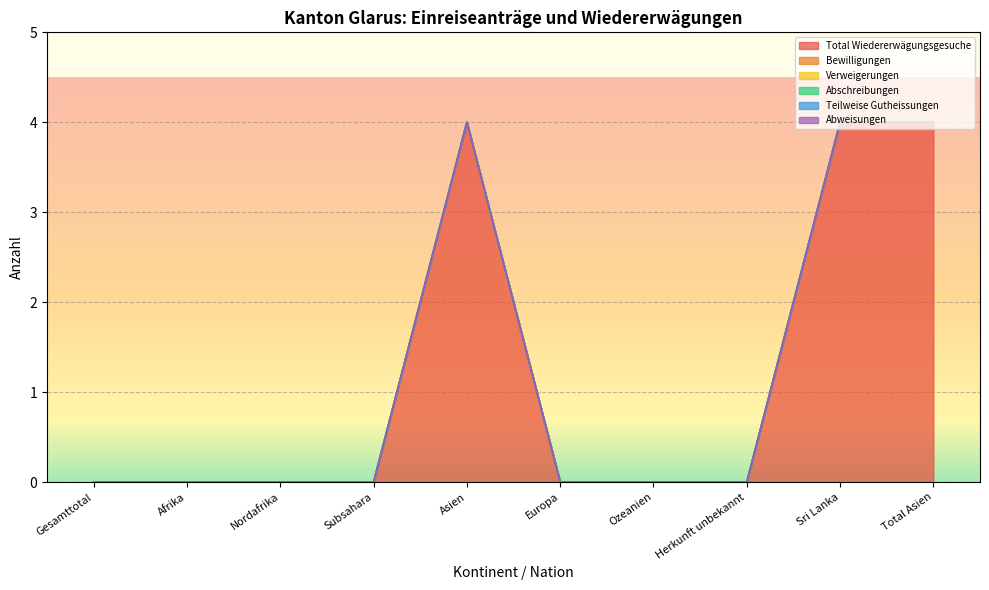

What are all the series names shown in the legend?

Total Wiedererwägungsgesuche, Bewilligungen, Verweigerungen, Abschreibungen, Teilweise Gutheissungen, Abweisungen